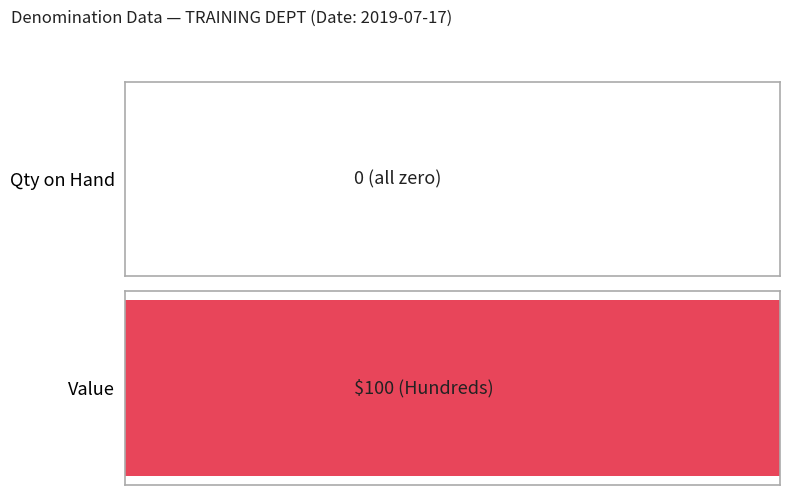

The Value series shows 1.3 at Rolled Nickels. True or false?

False